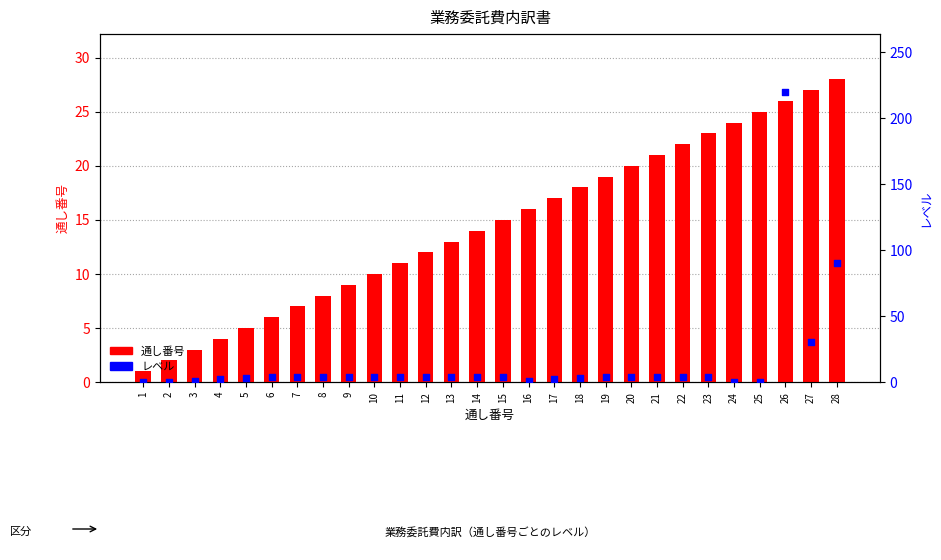

At how many categories does at least one series exceed 196?

1